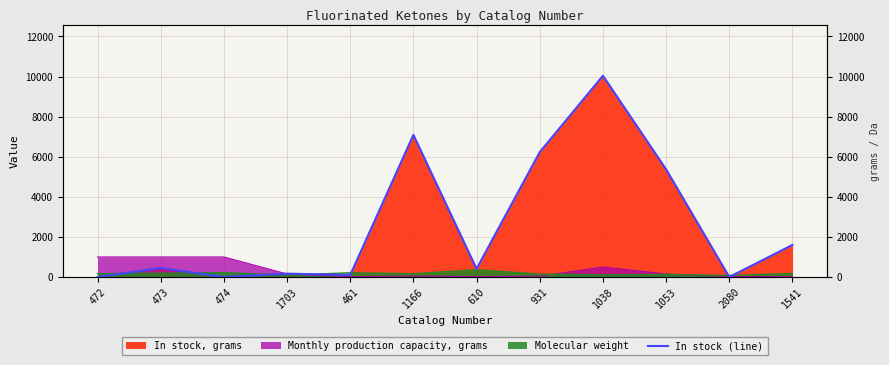

Reading right to left, list all the values displayed in this chart.

1600	0	5370	10040	6230	410	7090	100	170	0	450	0